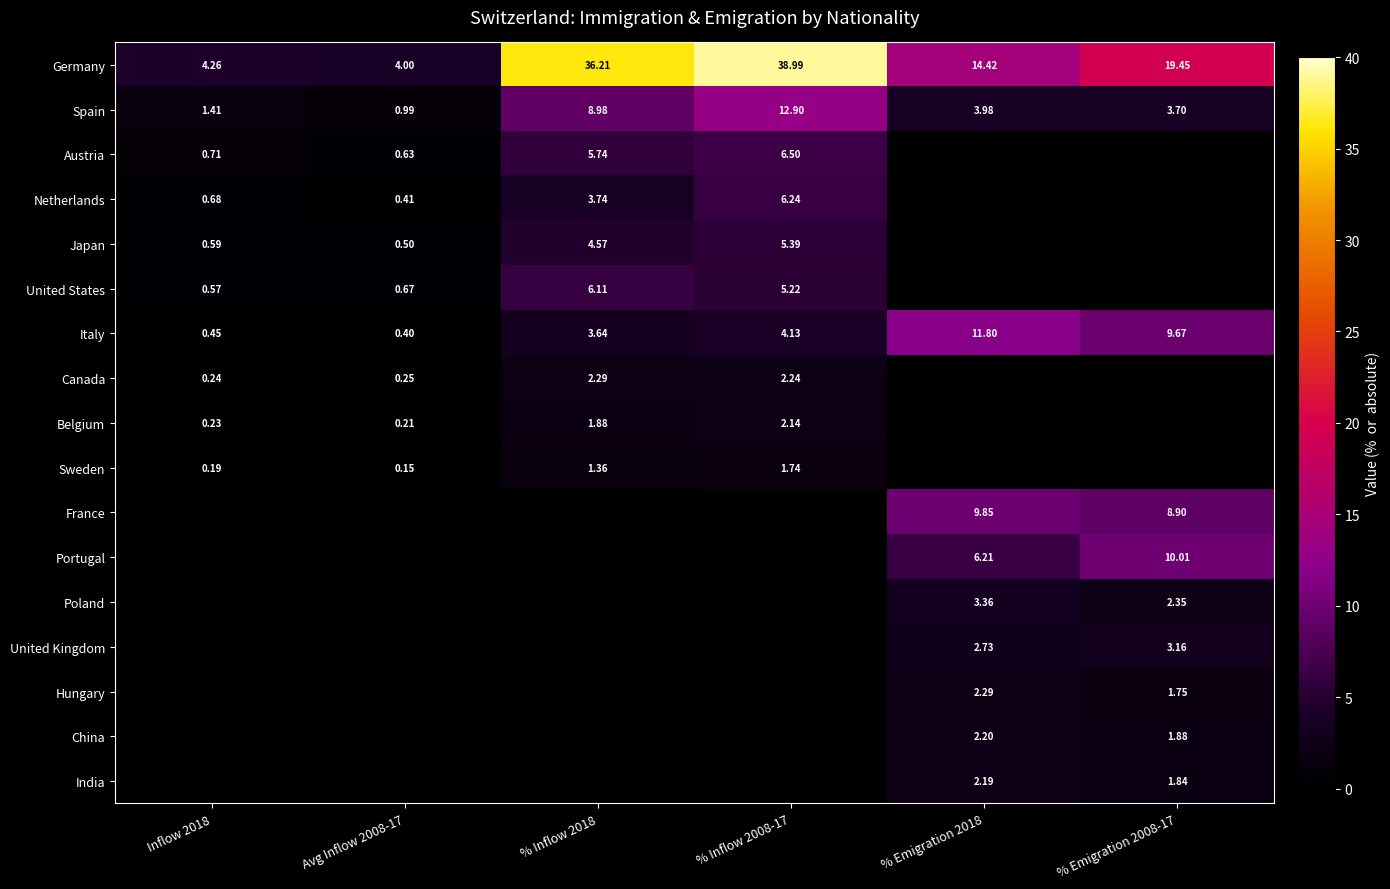

Between Inflow 2018 and Avg Inflow 2008-17, which series saw the biggest shift?

Spain